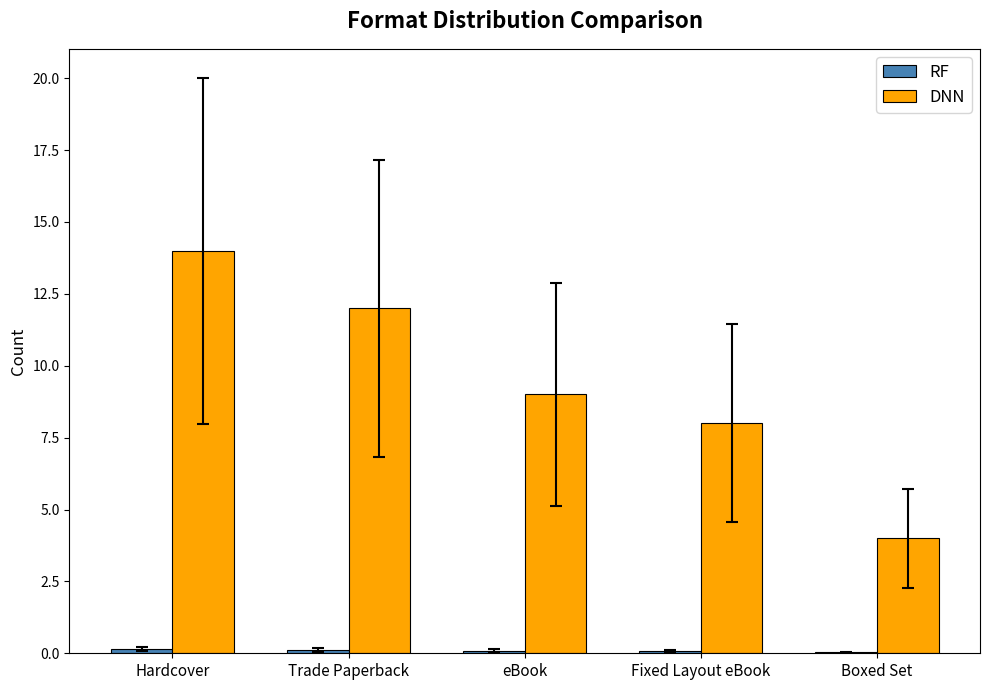

What is the total value across all series at Hardcover?

14.1